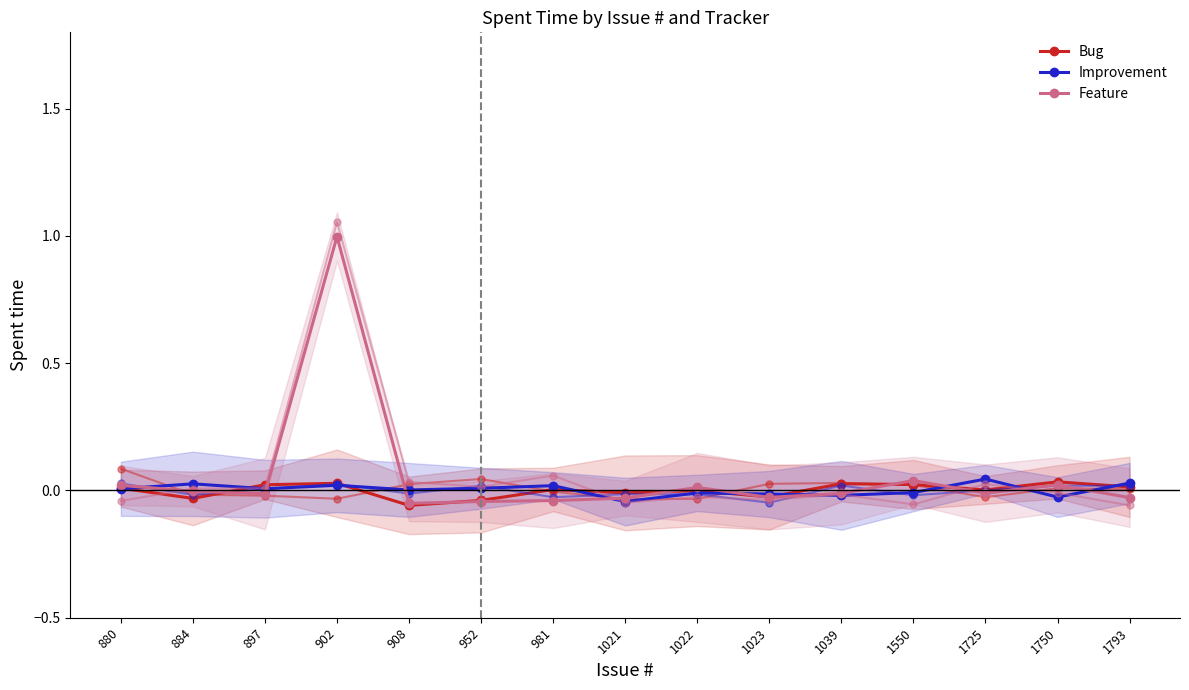

Reading left to right, list all the values displayed in this chart.

Bug: 0.0	-0.0	0.0	0.0	-0.1	-0.0	0.0	-0.0	-0.0	-0.0	0.0	0.0	0.0	0.0	0.0
Improvement: 0.0	0.0	0.0	0.0	0.0	0.0	0.0	-0.0	-0.0	-0.0	-0.0	-0.0	0.0	-0.0	0.0
Feature: 0.0	-0.0	-0.0	1.0	-0.1	-0.0	-0.0	-0.0	0.0	-0.0	-0.0	0.0	-0.0	0.0	-0.0